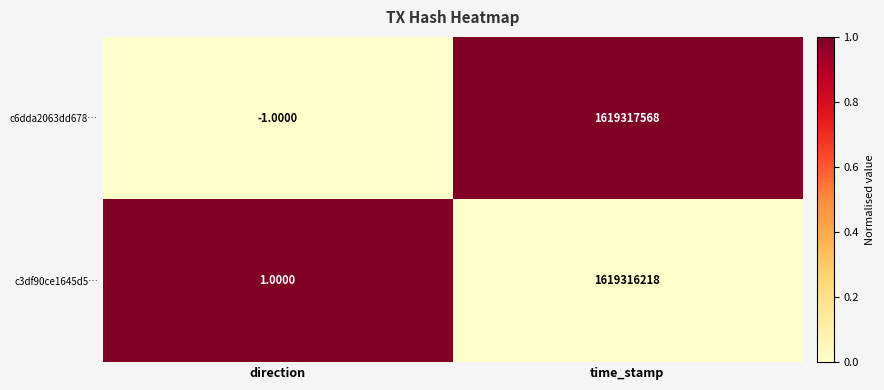

What is the average value of the c3df90ce1645d5… series?

809658110